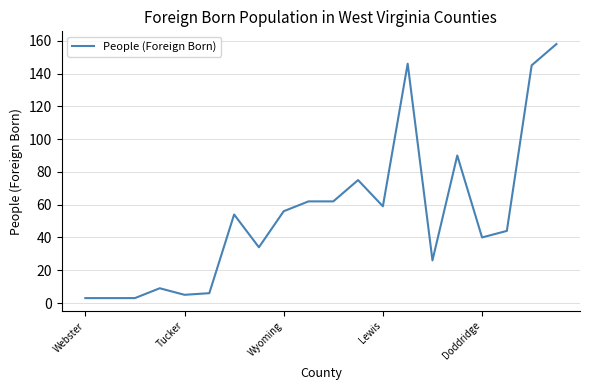

Reading left to right, what are all the values shown in this chart?

3	3	3	9	5	6	54	34	56	62	62	75	59	146	26	90	40	44	145	158